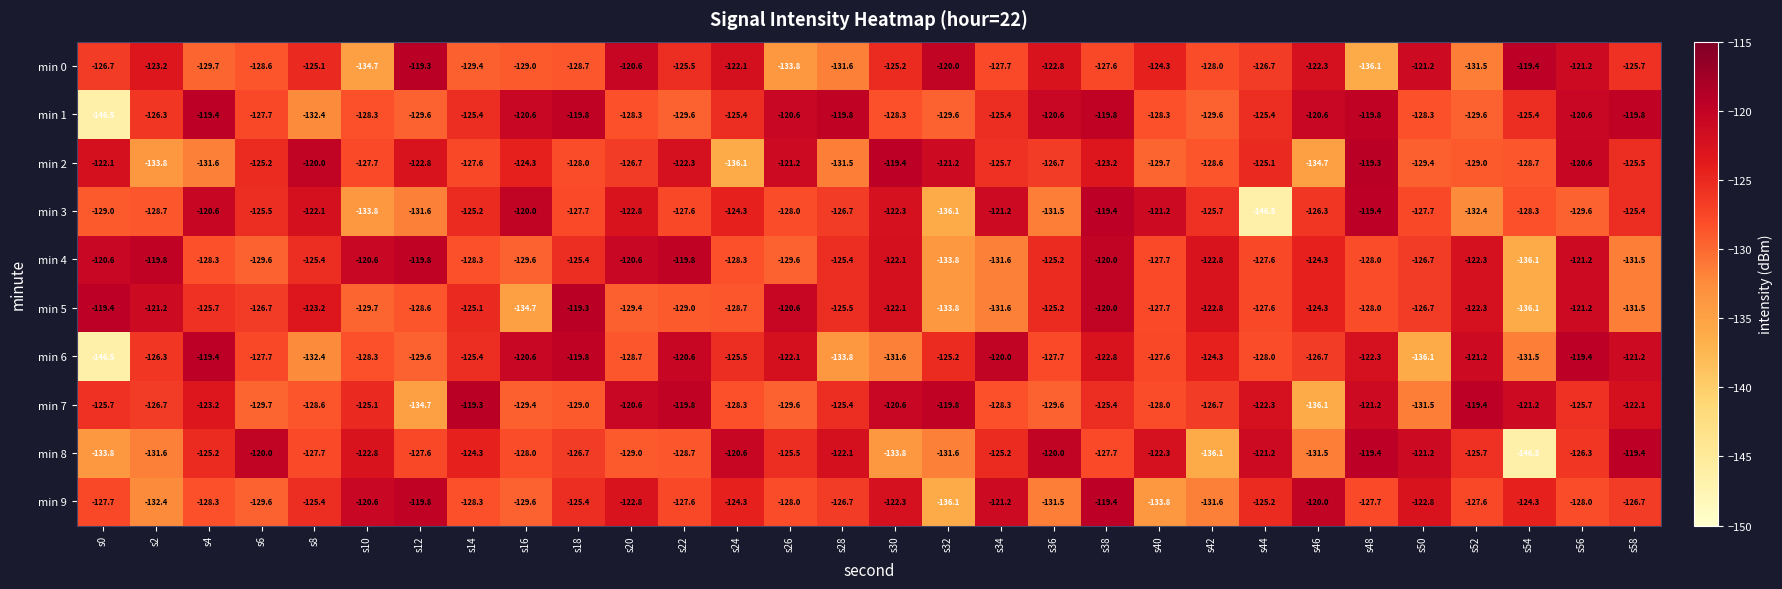

At which category is the sum across all series the highest?

s38